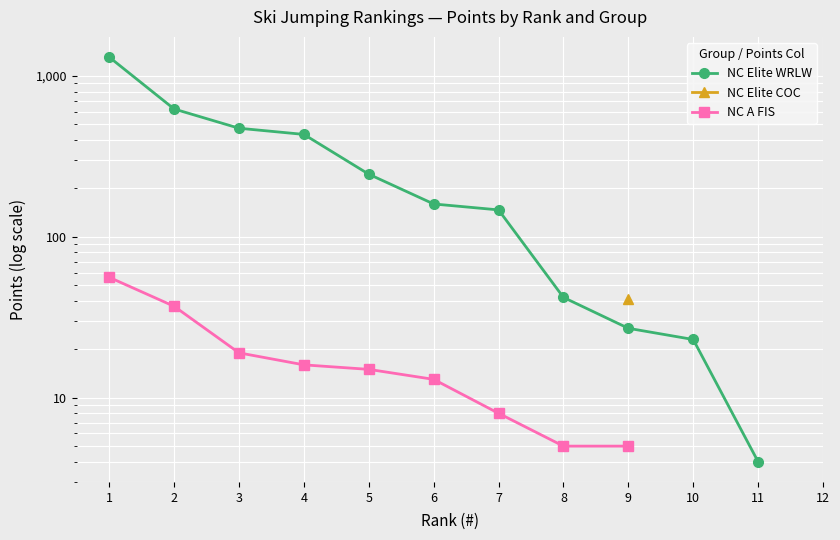

At how many categories does at least one series exceed 429?

4